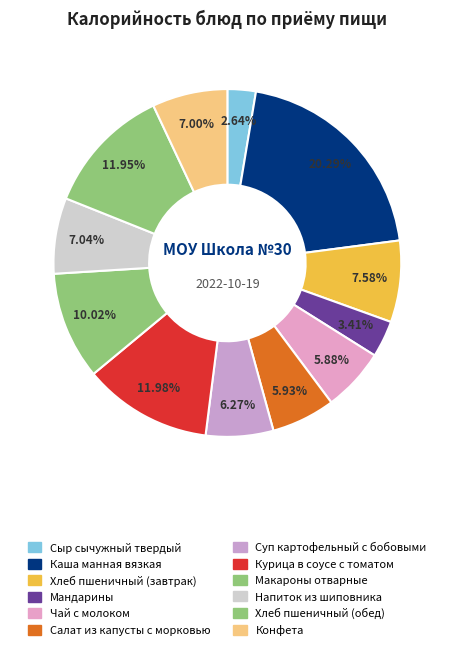

Rank the categories by value from highest to lowest.

Каша манная вязкая, Курица в соусе с томатом, Хлеб пшеничный (обед), Макароны отварные, Хлеб пшеничный (завтрак), Напиток из шиповника, Конфета, Суп картофельный с бобовыми, Салат из капусты с морковью, Чай с молоком, Мандарины, Сыр сычужный твердый